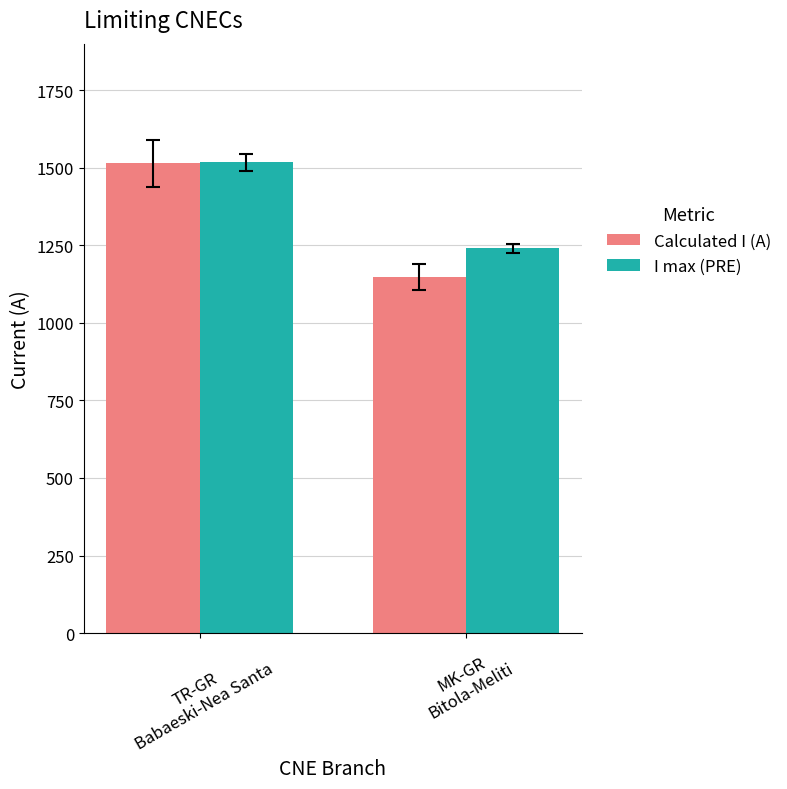

Reading left to right, extract all data points from this chart.

Calculated I (A): TR-GR
Babaeski-Nea Santa=1515	MK-GR
Bitola-Meliti=1149
I max (PRE): TR-GR
Babaeski-Nea Santa=1517	MK-GR
Bitola-Meliti=1240